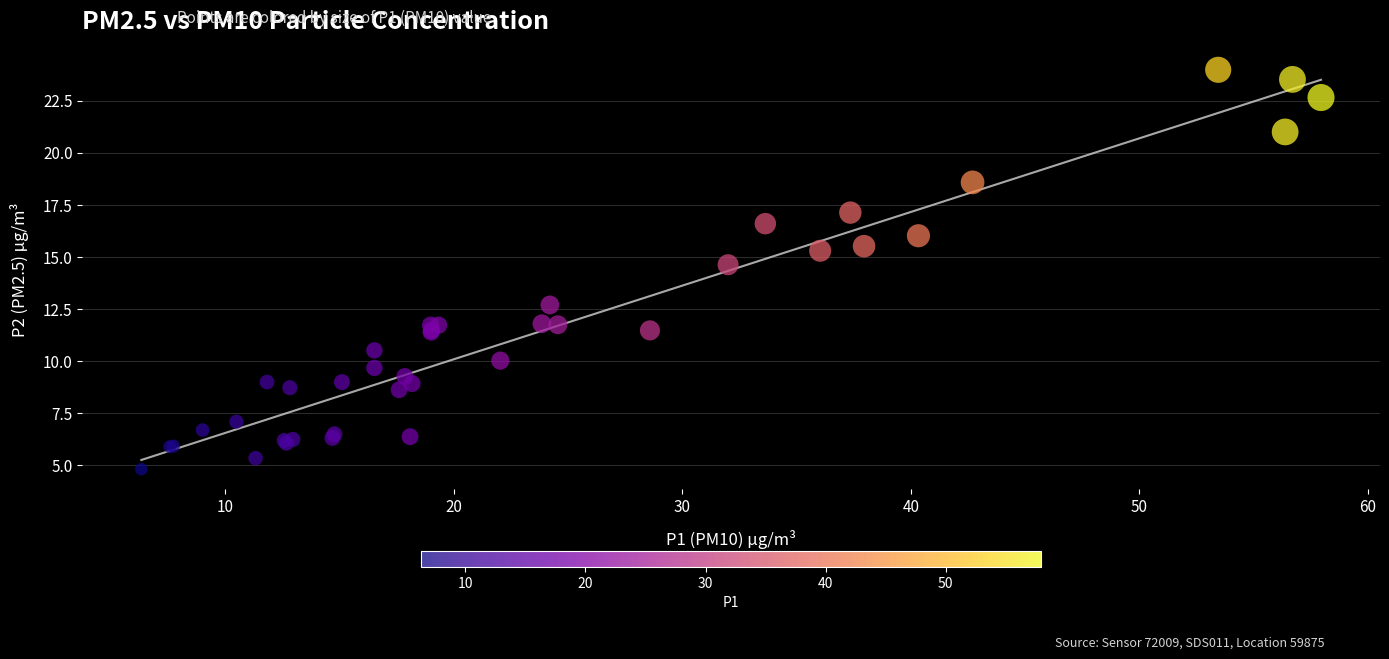

What Y value in the scatter plot is closest to 14?

14.6